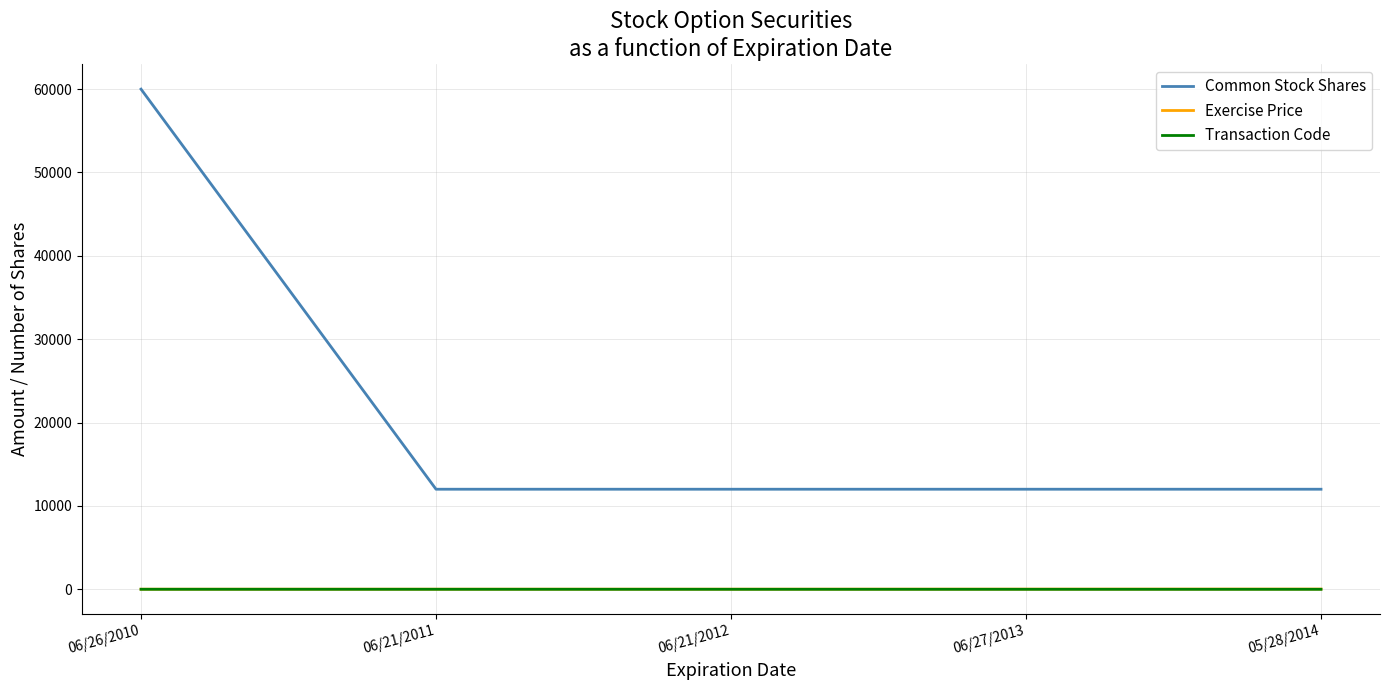

What is the maximum value shown in the chart?

60000.0